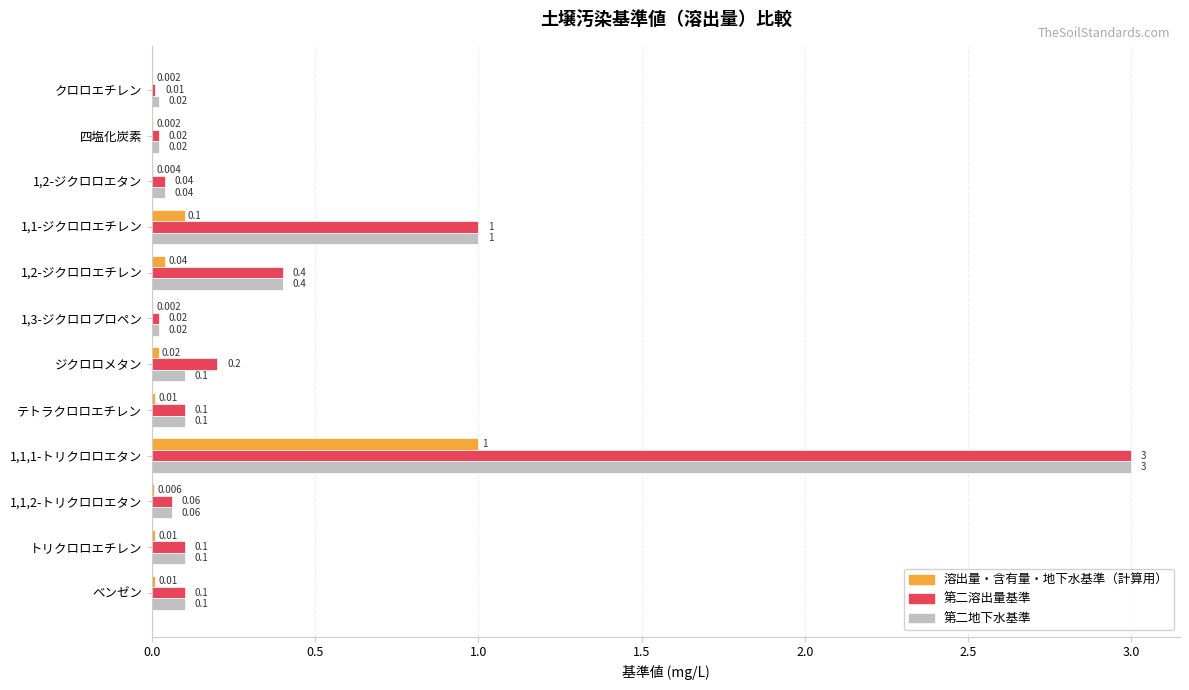

Which series has the largest total across all categories?

第二溶出量基準